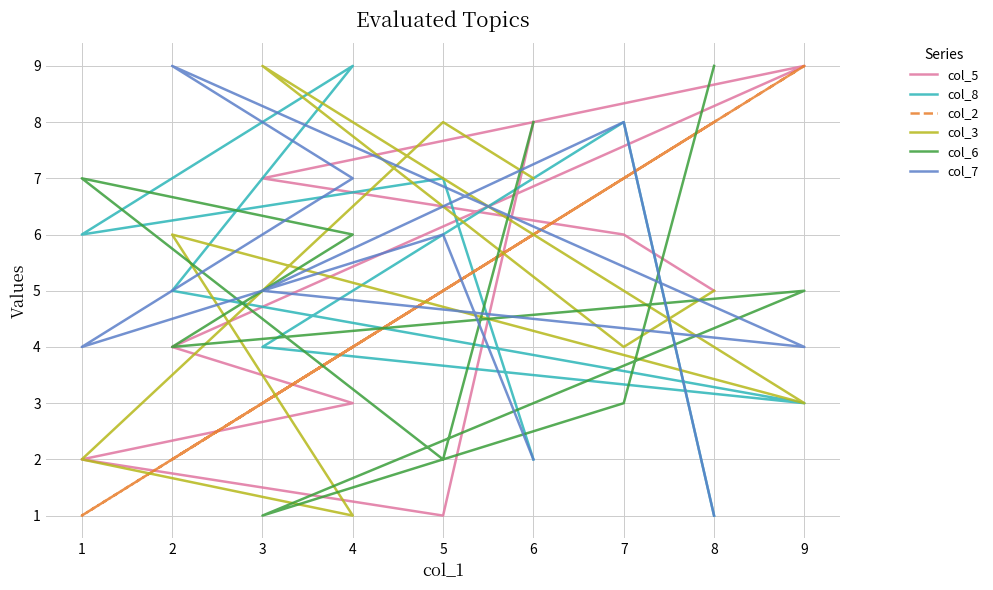

How many values in the col_5 series are below 5?

4